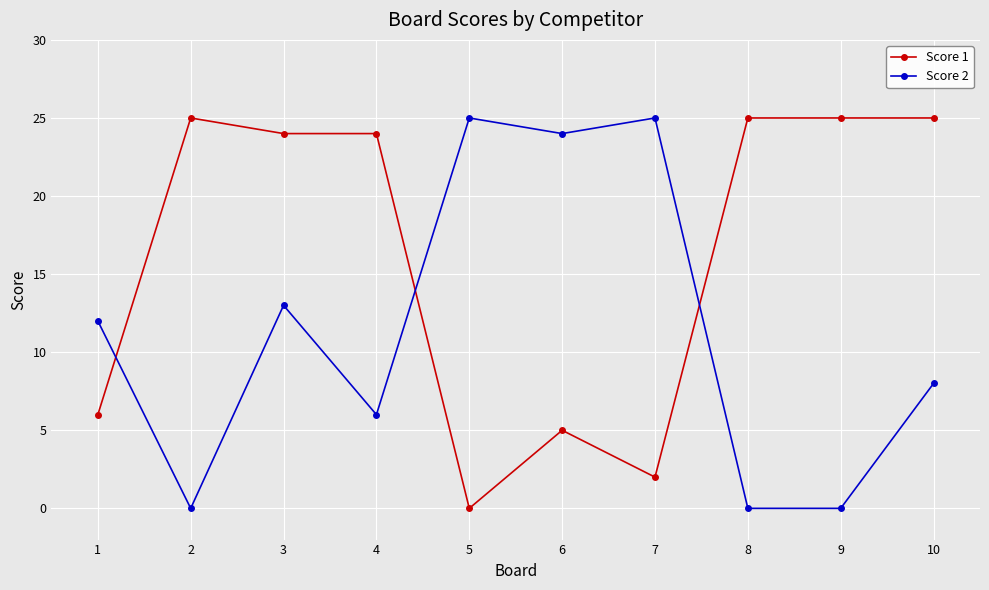

How many data points in Score 2 are less than 12?

5